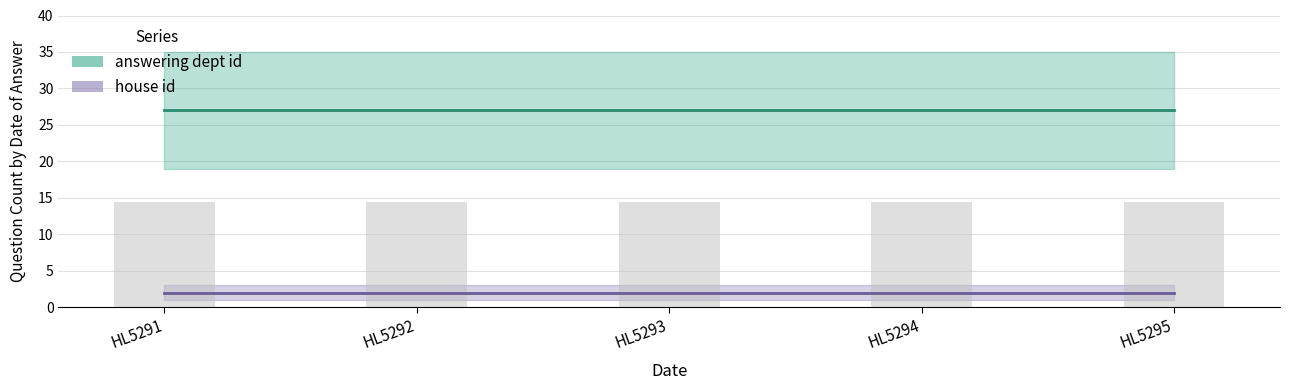

What are all the series names shown in the legend?

answering dept id, house id